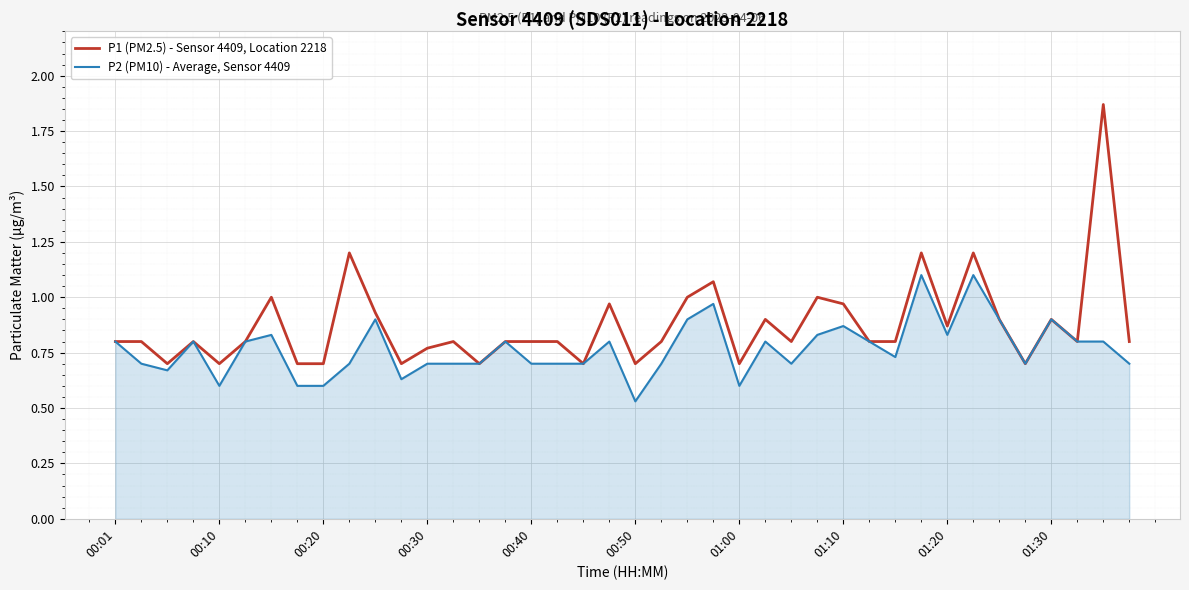

Which series has the largest total across all categories?

P1 (PM2.5) - Sensor 4409, Location 2218